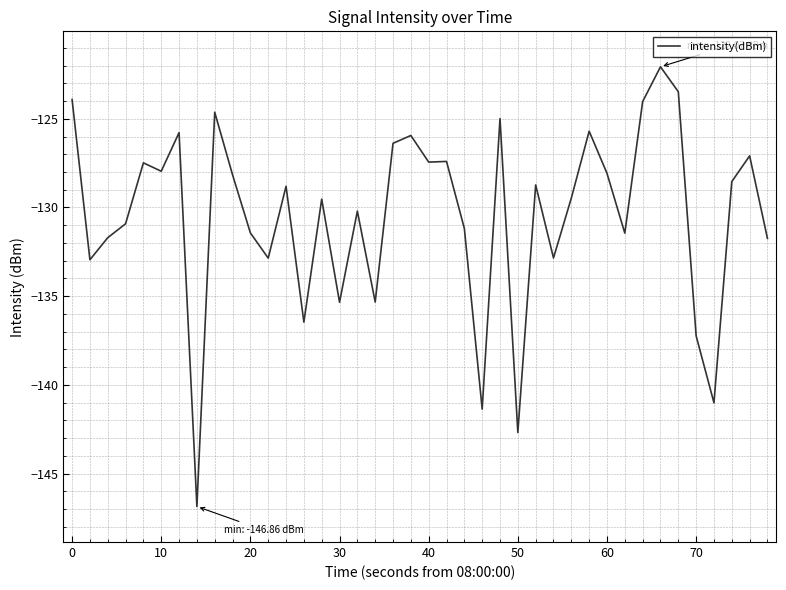

What is the maximum value shown in the chart?

-122.1